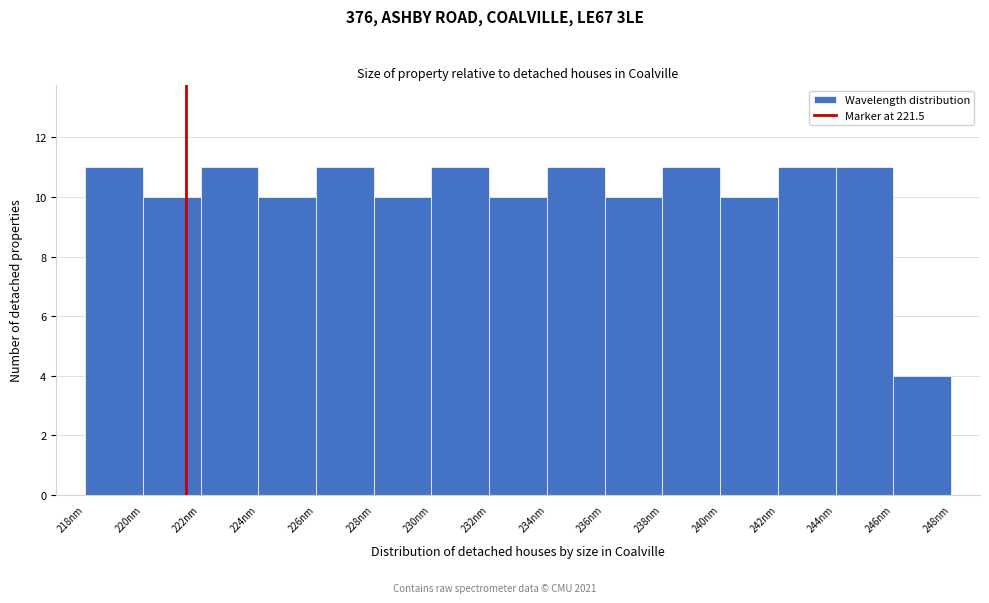

How tall is the bar that spans 220 to 222 on the x-axis? The values are not printed on the chart, so give them approximately, as read against the axis.

10